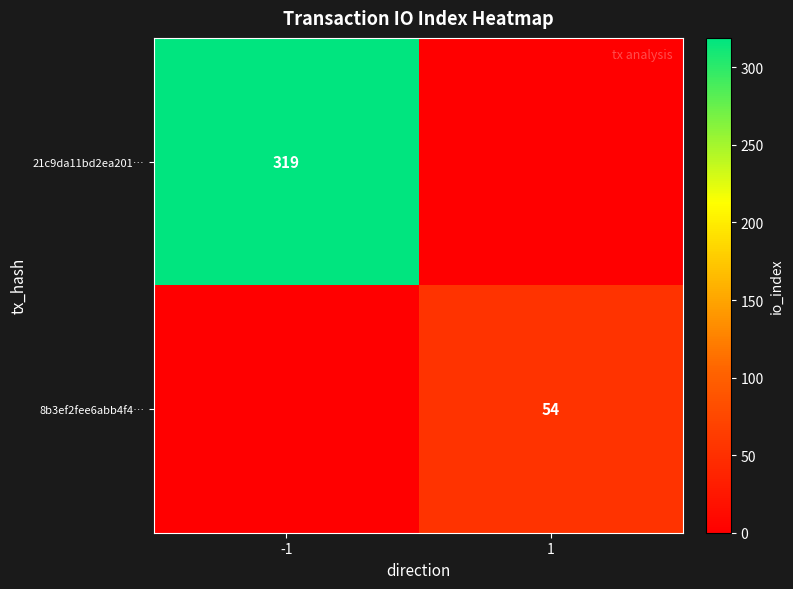

At which category is the sum across all series the highest?

-1